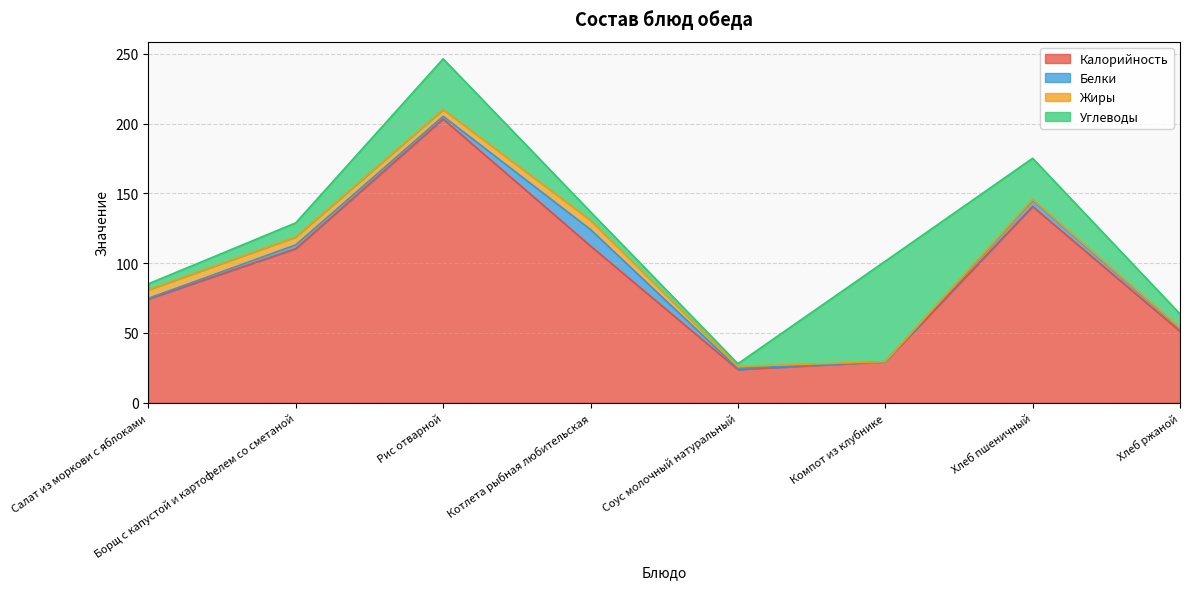

Read the Калорийность value at Компот из клубнике.

29.3